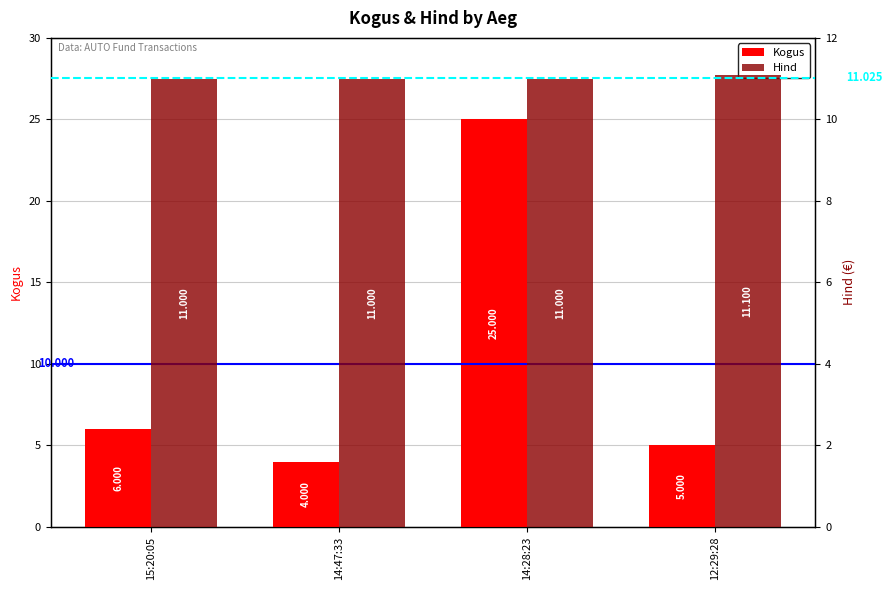

How many values in the Kogus series exceed 6?

1